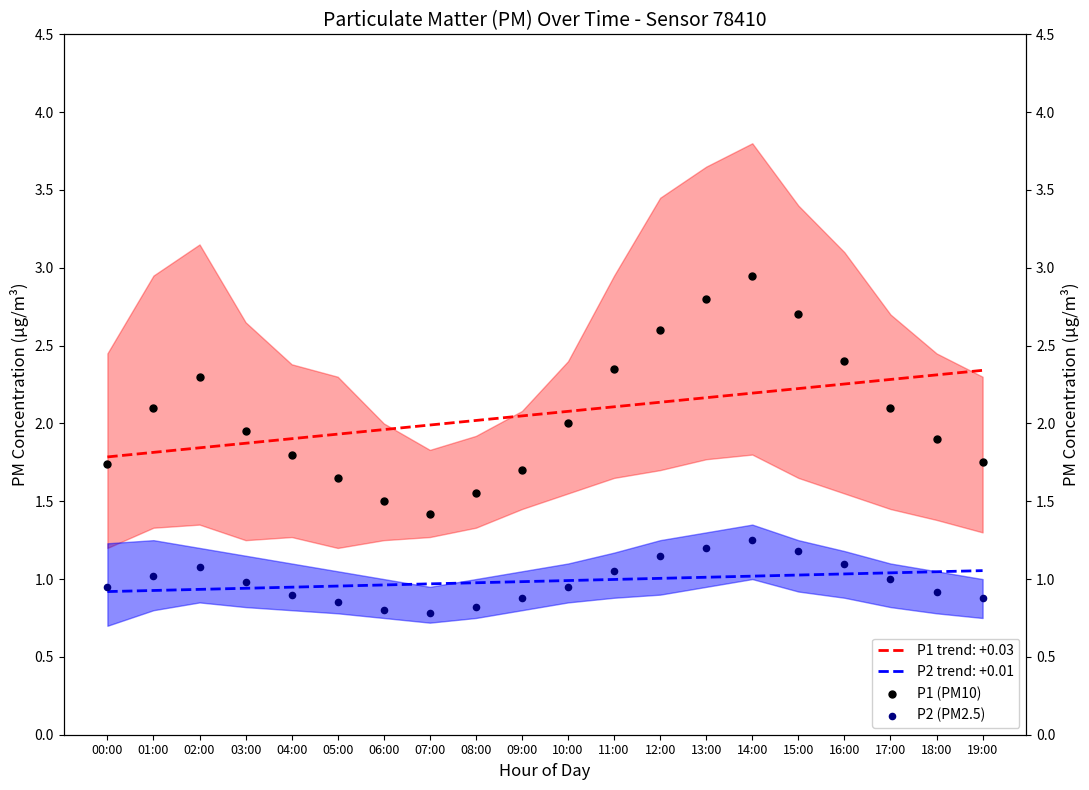

What is the total value across all series at 00:00?

2.7